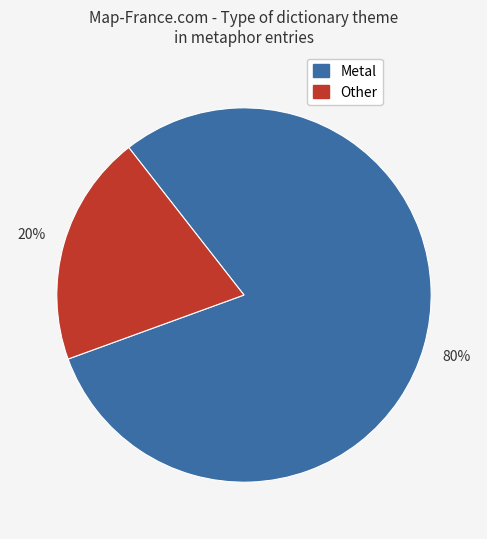

Count the number of slices in the pie.

2